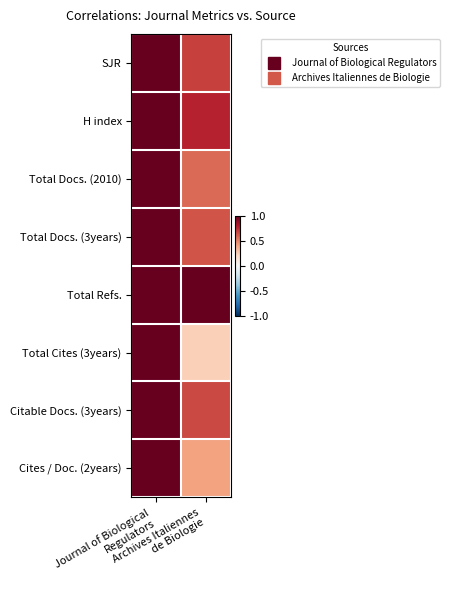

What is the total value across all series at Journal of Biological
Regulators?

8.0